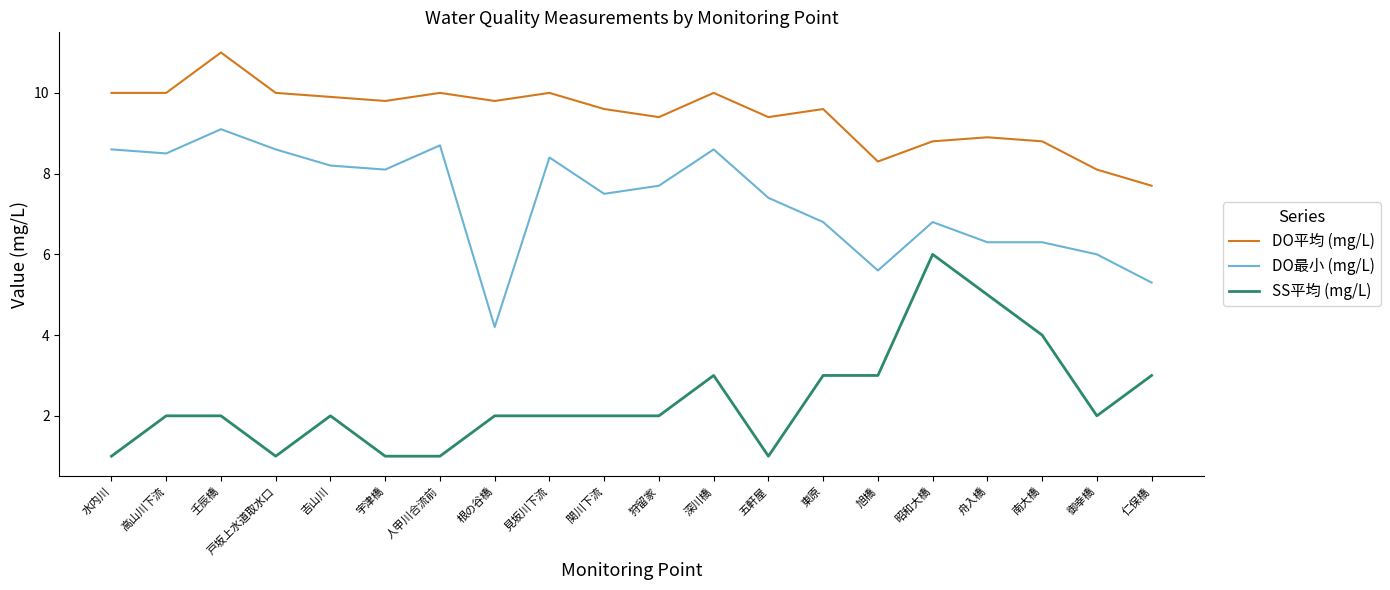

Which category has the highest value in the DO平均 (mg/L) series?

壬辰橋